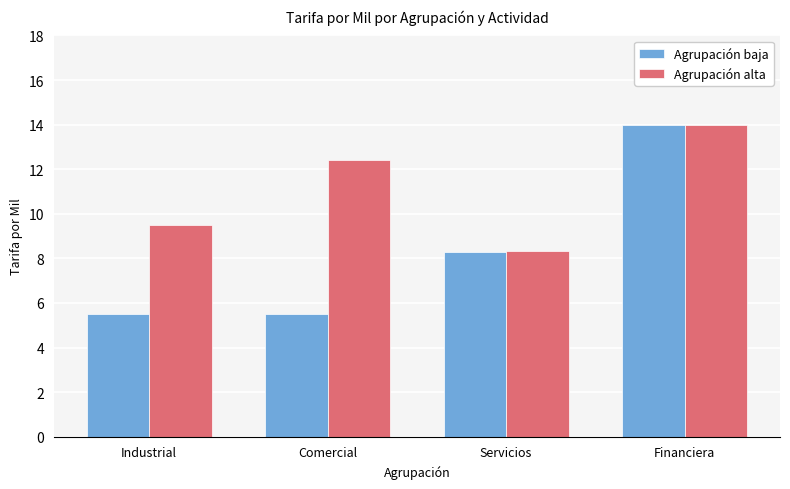

What is the total value across all series at Servicios?

16.6